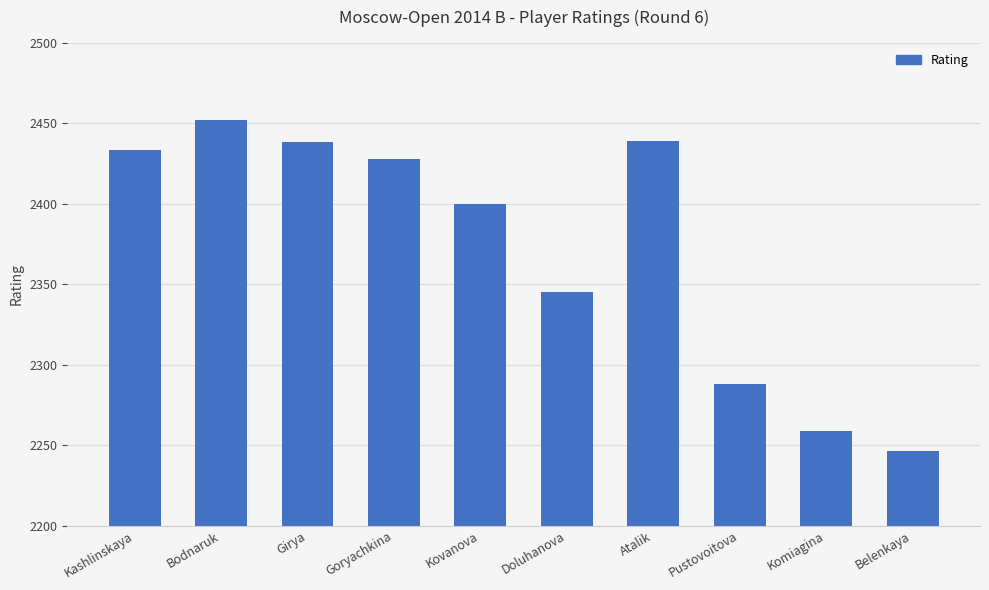

What is the difference between the second highest and second lowest values?

180